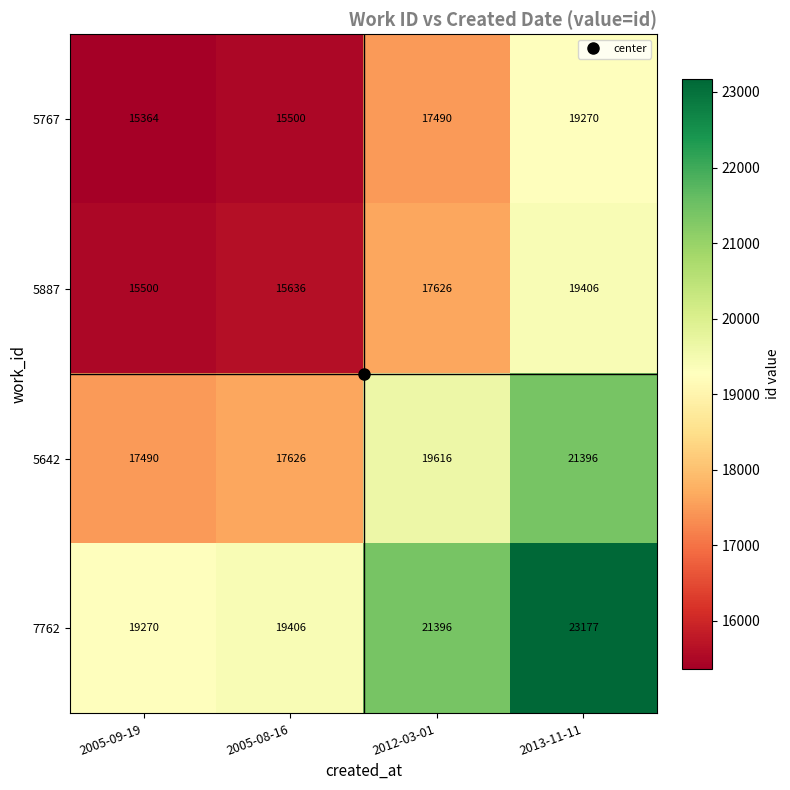

What is the difference between the maximum and minimum values in the 5642 series?

3906